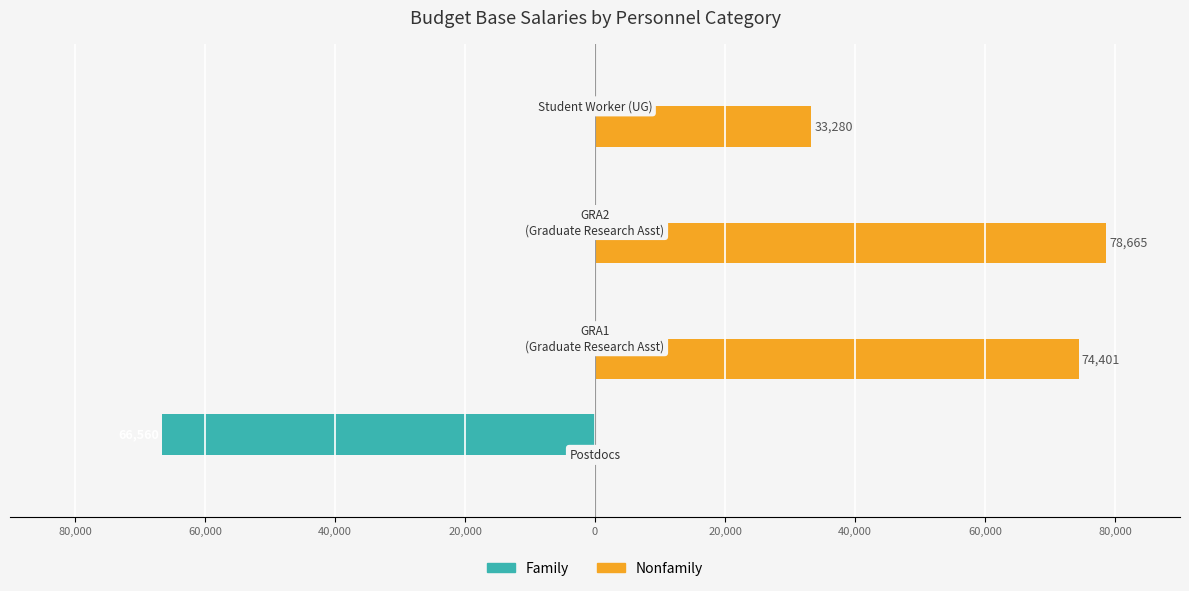

Reading right to left, what are all the values shown in this chart?

Family: 0.0	0.0	0.0	-66560.0
Nonfamily: 33280.0	78665.6	74401.6	0.0